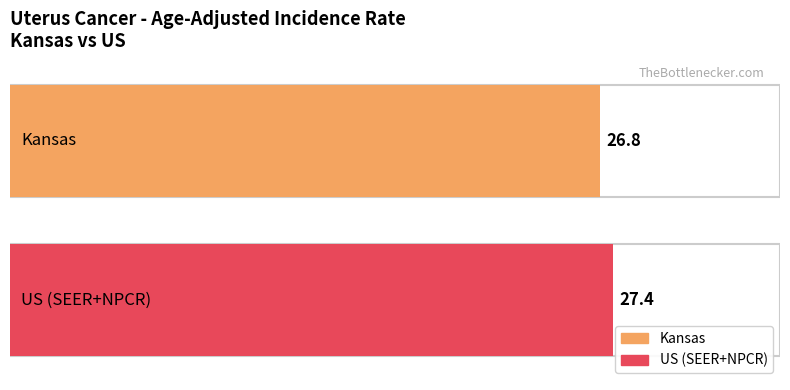

What is the ratio of the value at US (SEER+NPCR) to the value at Kansas?

1.0